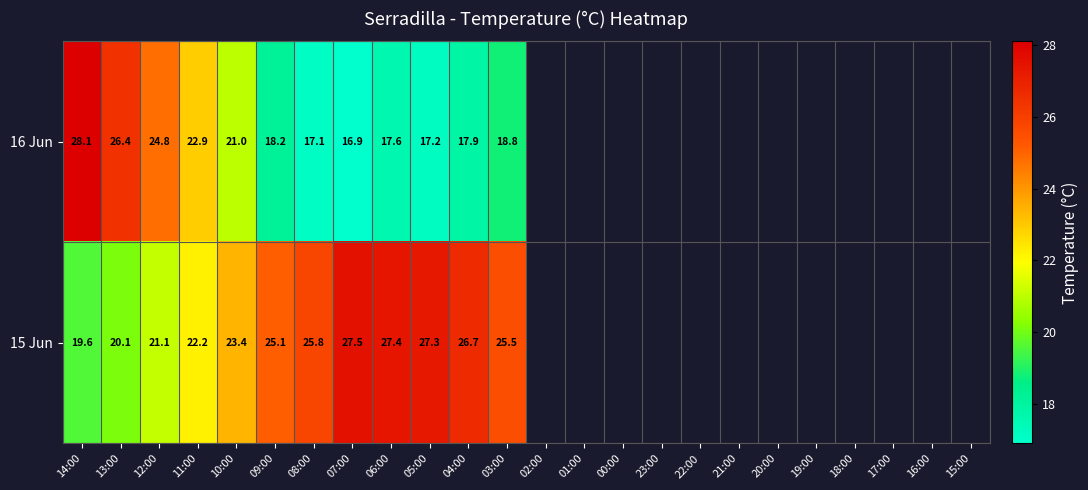

What is the difference between the maximum and minimum values in the 16 Jun series?

11.2